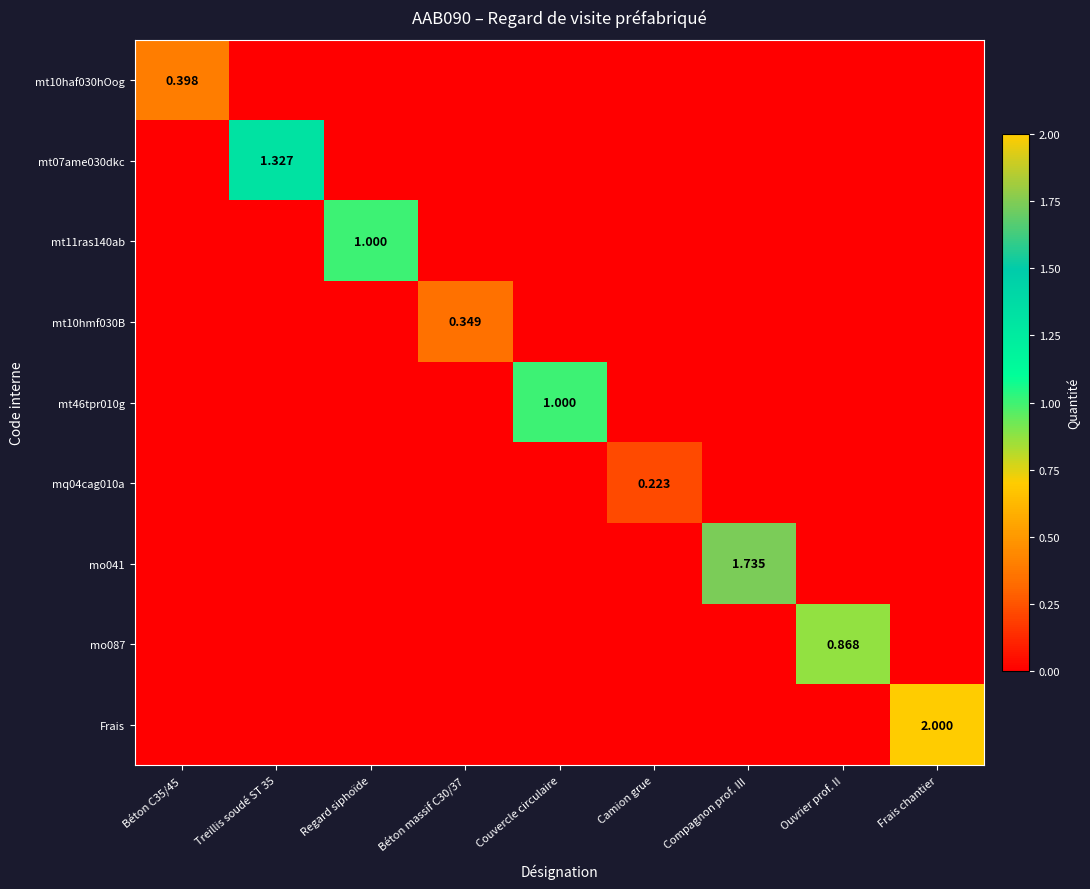

At which category does the chart reach its minimum across all series?

Treillis soudé ST 35